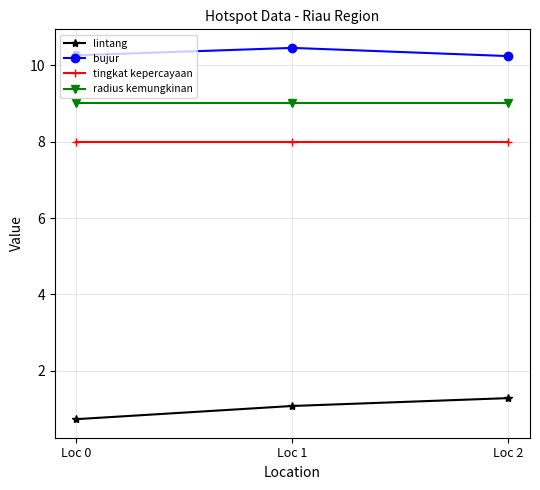

What is the value of the radius kemungkinan point at the 3rd from the left?

9.0